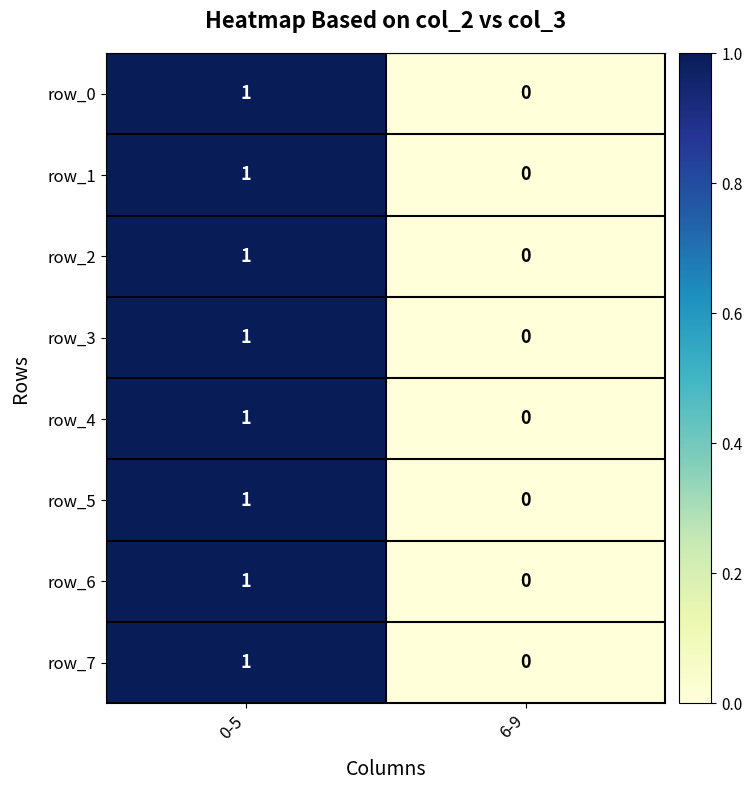

Which category has the lowest value in the row_7 series?

6-9